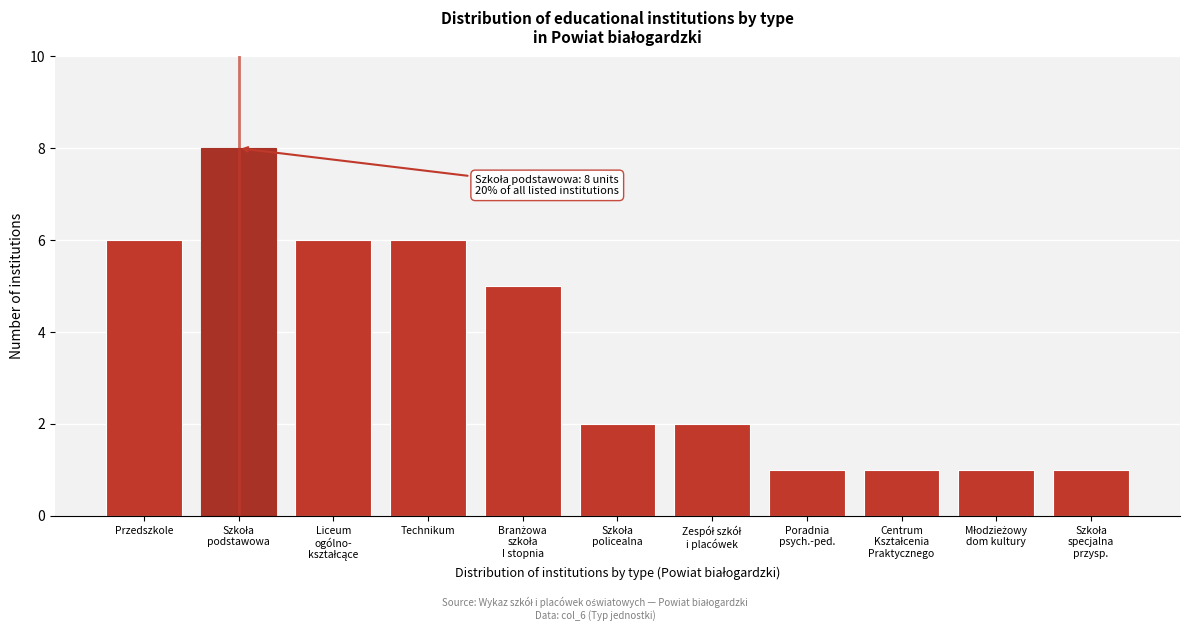

Reading left to right, list all the values displayed in this chart.

6	8	6	6	5	2	2	1	1	1	1